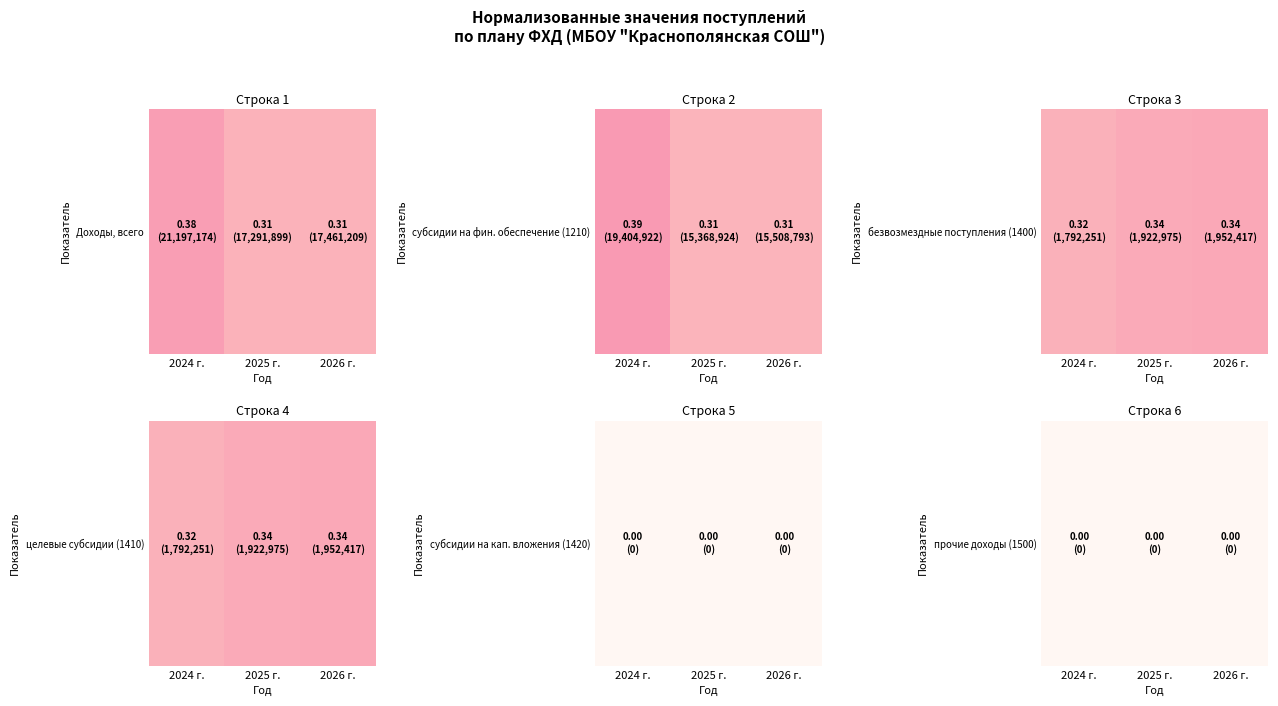

What is the sum of the целевые субсидии (1410) values at 2025 г. and 2024 г.?

0.7